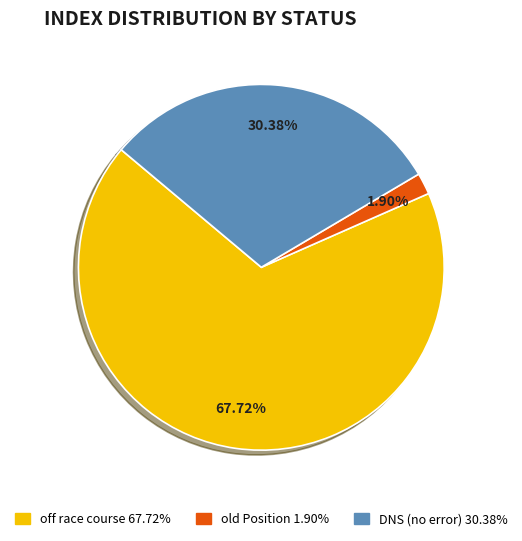

Is there any slice that represents more than half of the pie?

Yes